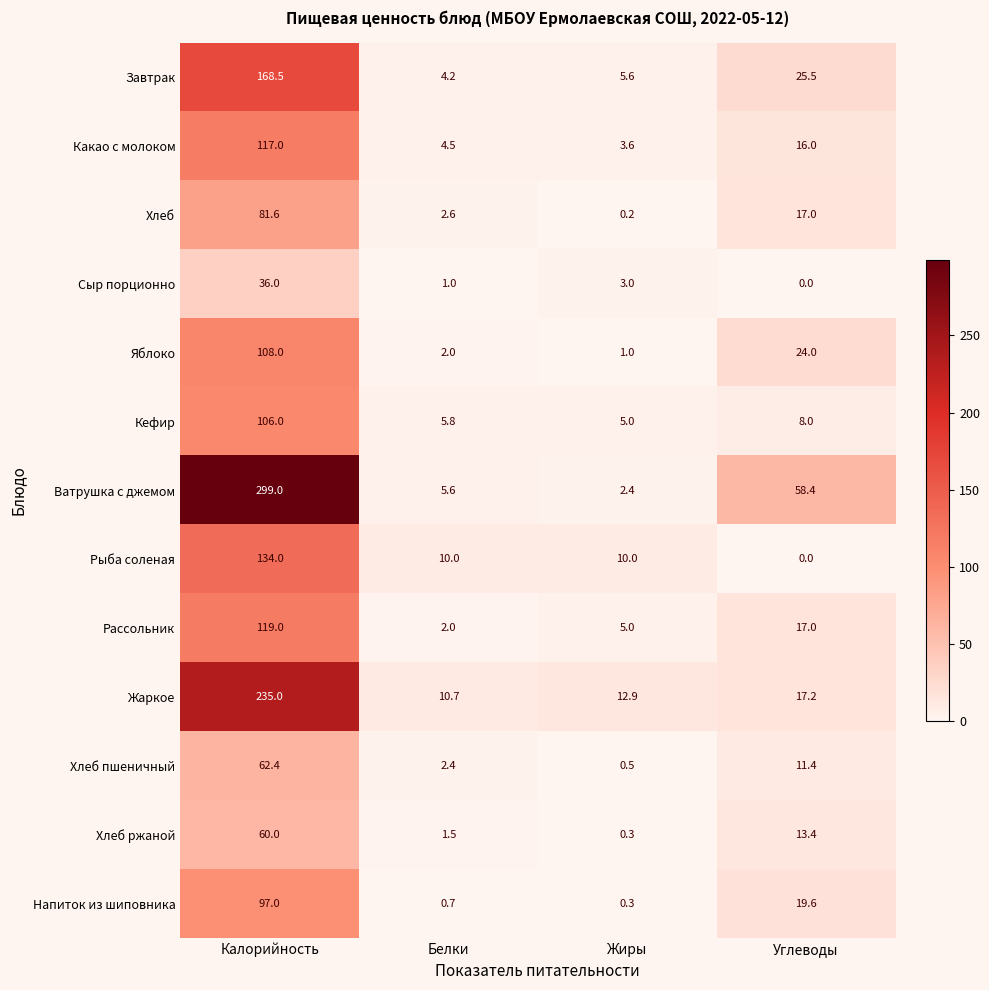

What is the average value of the Какао с молоком series?

35.3